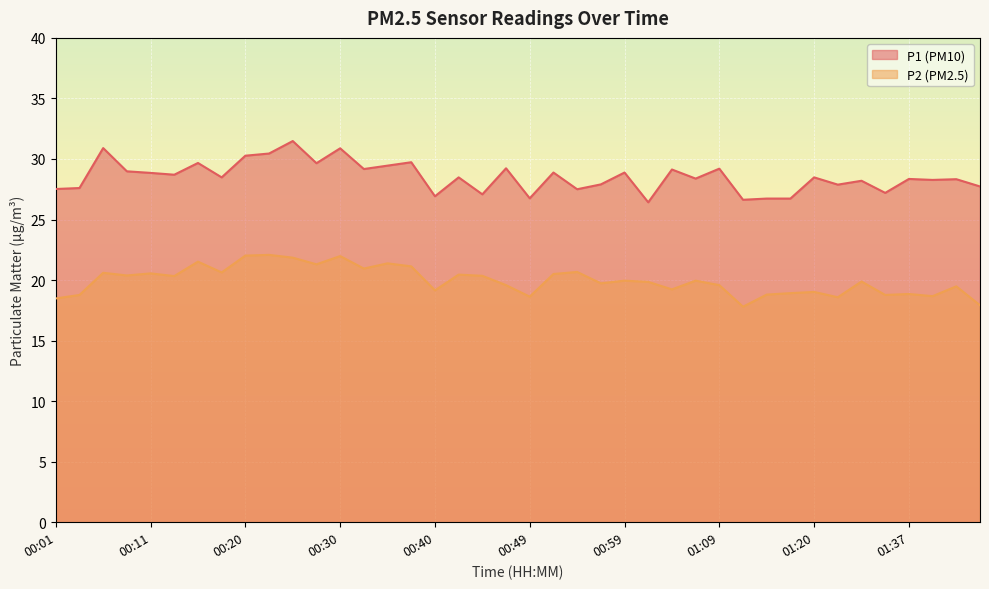

Reading left to right, extract all data points from this chart.

P1: 27.5	27.6	30.9	29.0	28.9	28.7	29.7	28.5	30.3	30.4	31.5	29.6	30.9	29.2	29.4	29.7	26.9	28.5	27.1	29.2	26.8	28.9	27.5	27.9	28.9	26.4	29.1	28.4	29.2	26.6	26.7	26.7	28.5	27.9	28.2	27.2	28.4	28.3	28.3	27.7
P2: 18.5	18.8	20.6	20.4	20.6	20.3	21.5	20.6	22.0	22.1	21.9	21.3	22.0	20.9	21.4	21.1	19.1	20.4	20.4	19.6	18.6	20.5	20.7	19.7	19.9	19.9	19.2	19.9	19.6	17.8	18.8	18.9	19.0	18.6	19.9	18.8	18.9	18.7	19.5	17.9